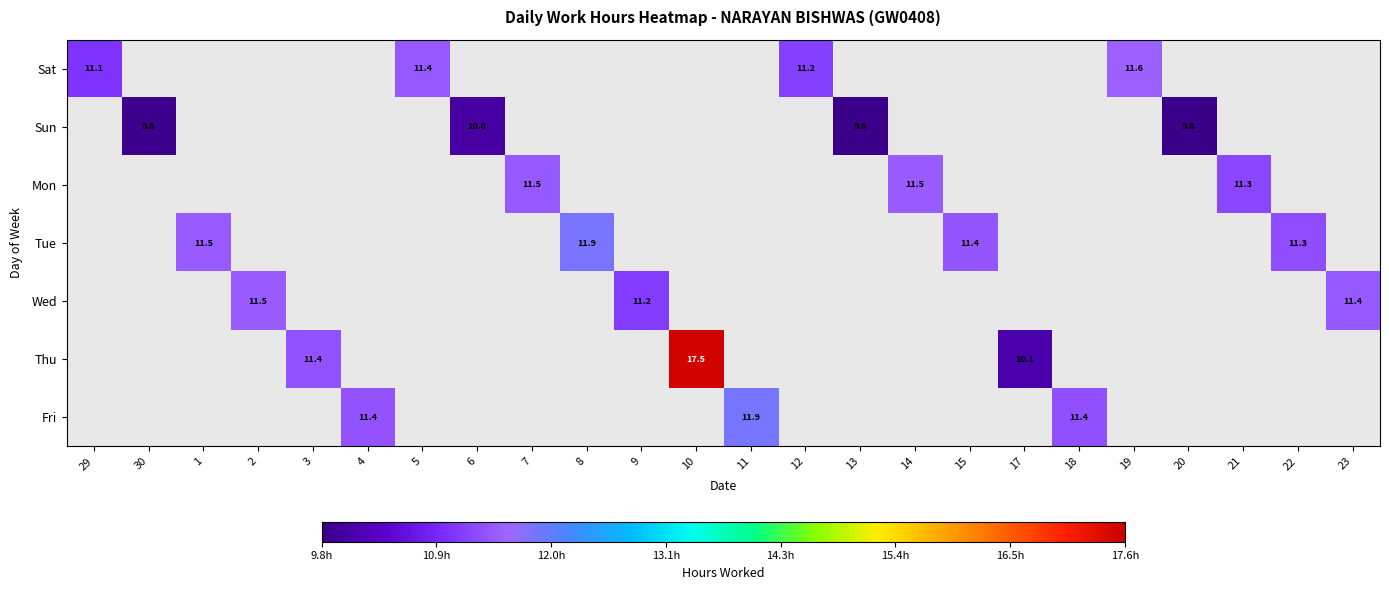

Count the number of data series in this chart.

7